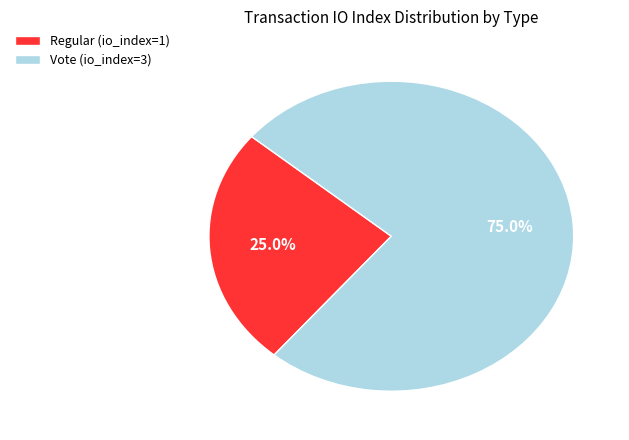

Does any single category account for the majority?

Yes